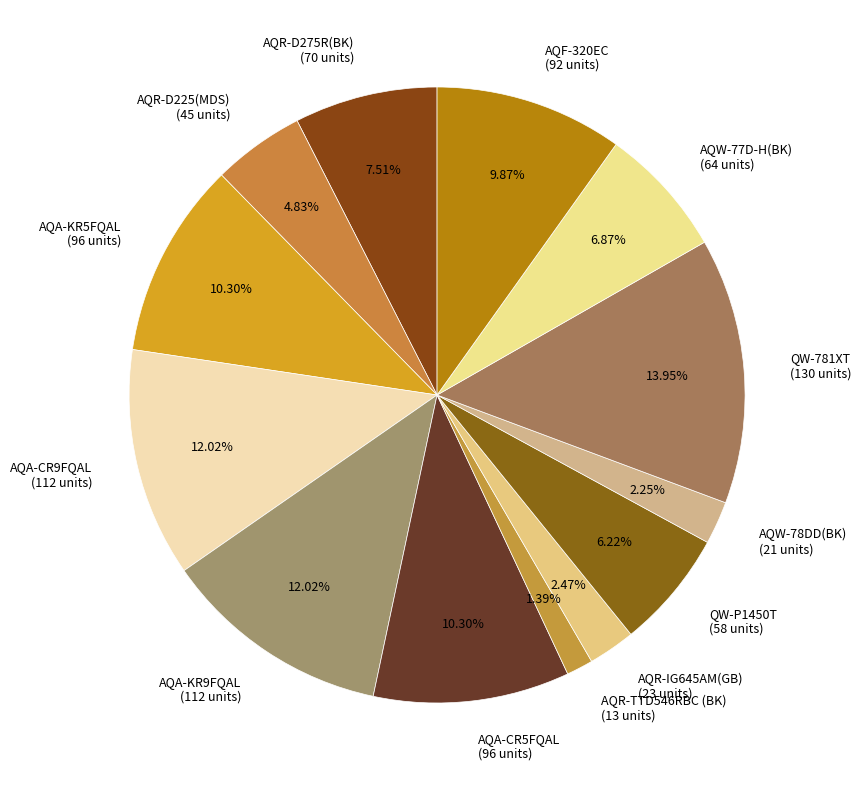

To the nearest percent, what percentage of the pie is AQF-320EC?

10%